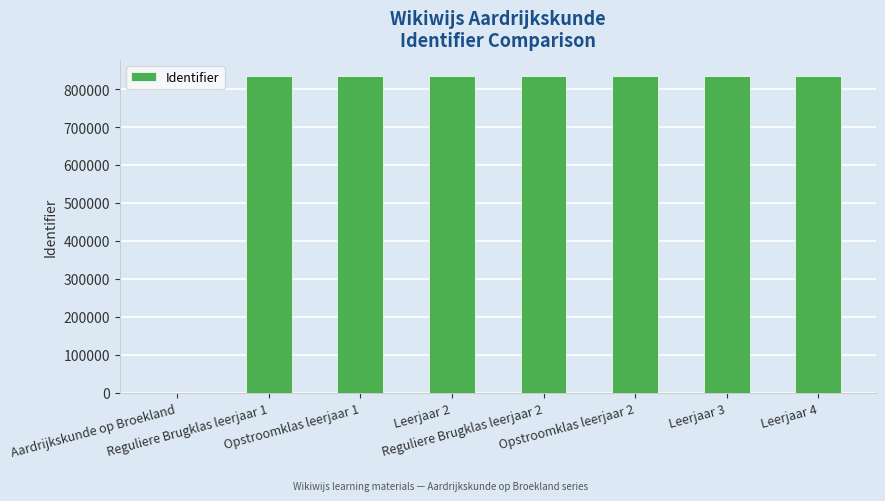

What is the greatest value displayed?

834962